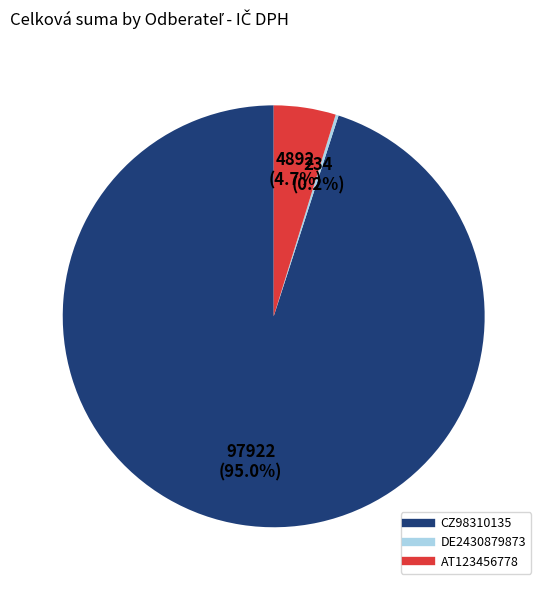

Is the sum of AT123456778 and CZ98310135 greater than half?

Yes